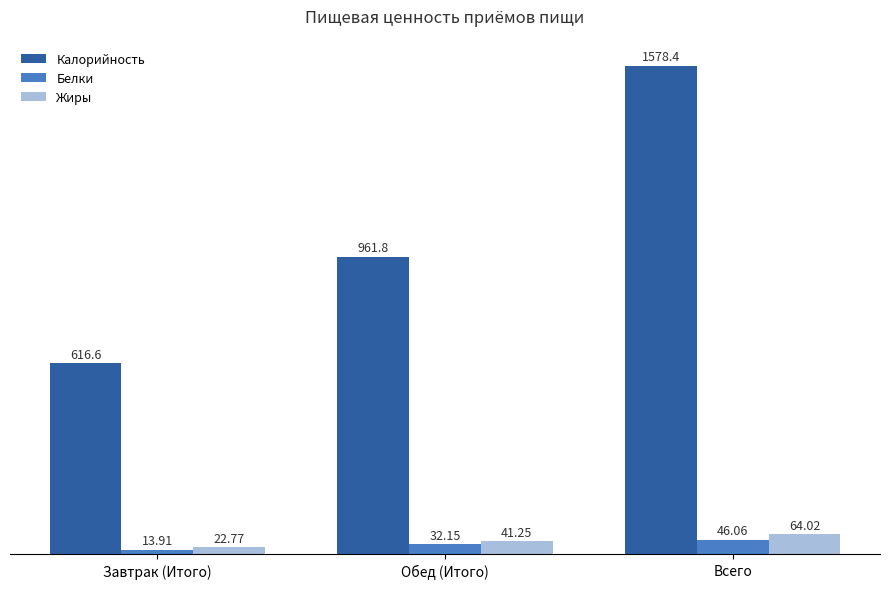

At which category is the sum across all series the highest?

Всего